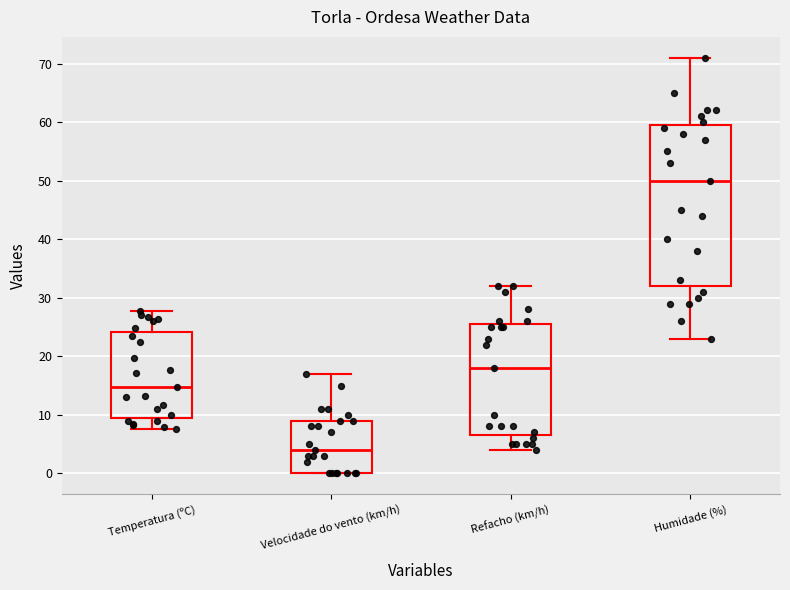

Reading left to right, read every box against the y-axis: the position of its median line, the range the box covers, and the ends of its whiskers. The values are not printed on the chart, so give them approximately, as read against the axis.

Temperatura (ºC): median 15, box 9 to 24, whiskers 8 to 28
Velocidade do vento (km/h): median 4, box 0 to 9, whiskers 0 to 17
Refacho (km/h): median 18, box 7 to 26, whiskers 4 to 32
Humidade (%): median 50, box 32 to 60, whiskers 23 to 71